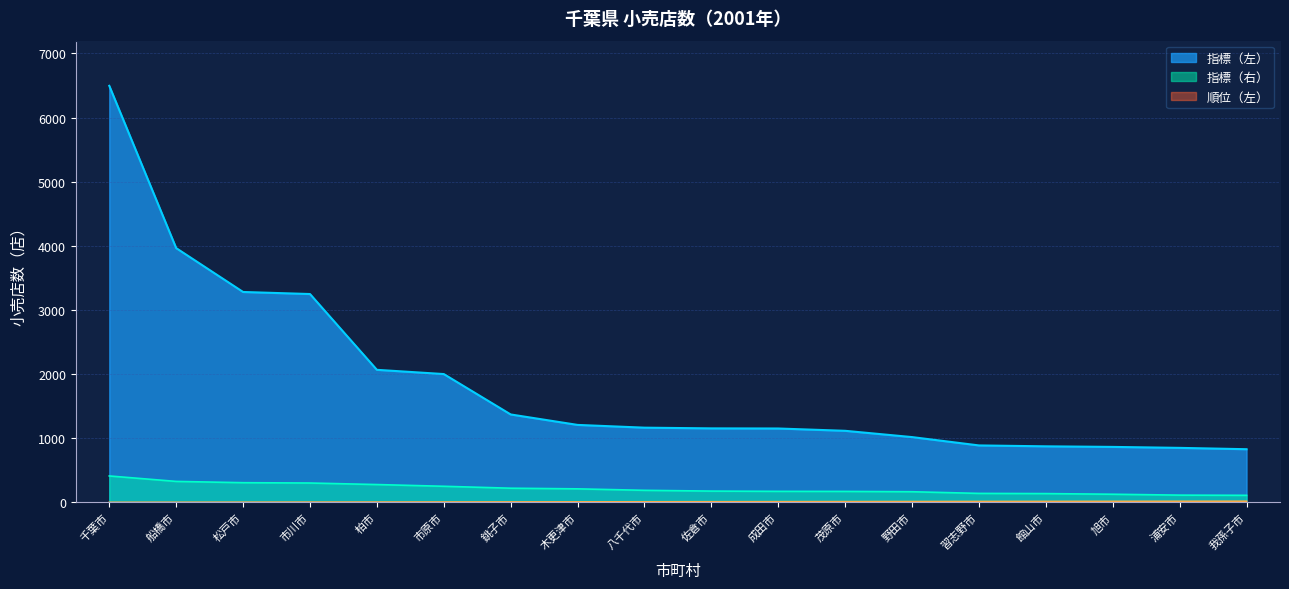

What position from the left is 千葉市?

1